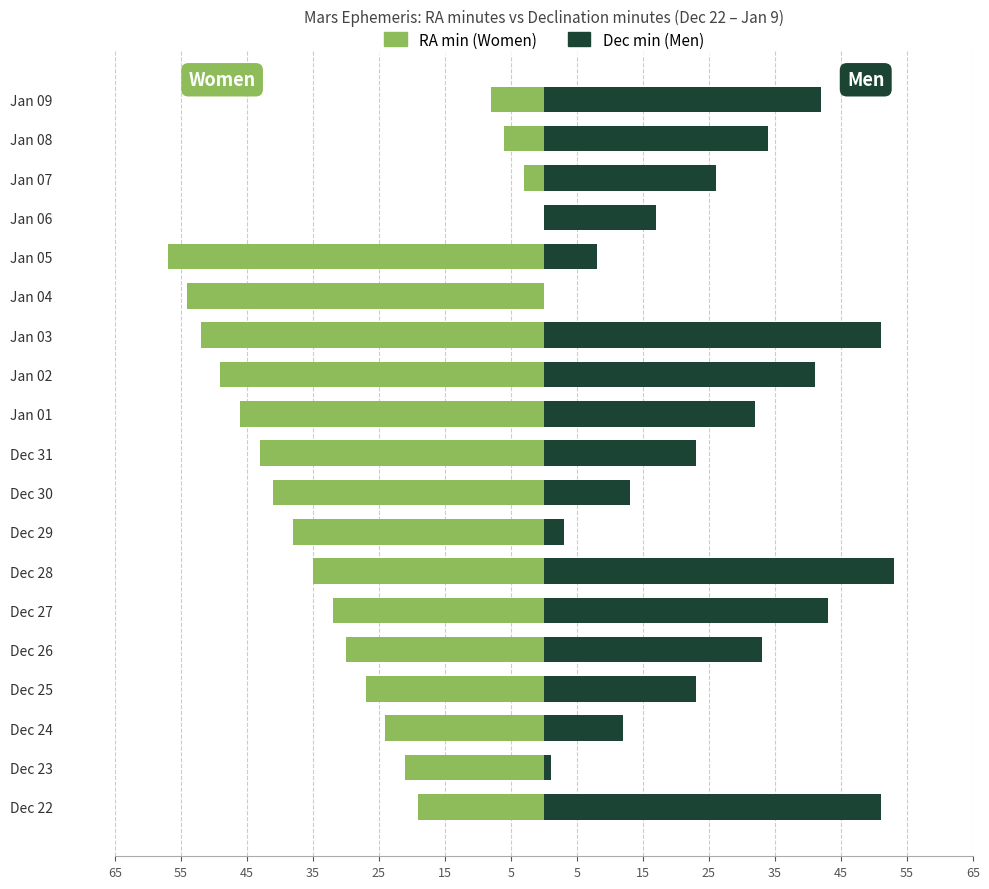

What are all the series names shown in the legend?

RA min (Women), Dec min (Men)